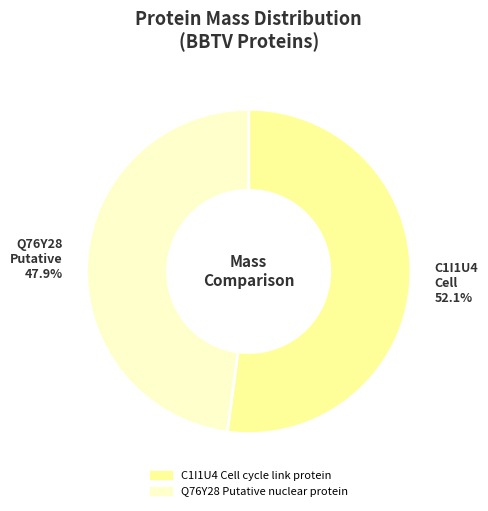

Which category accounts for the majority?

C1I1U4 Cell cycle link protein